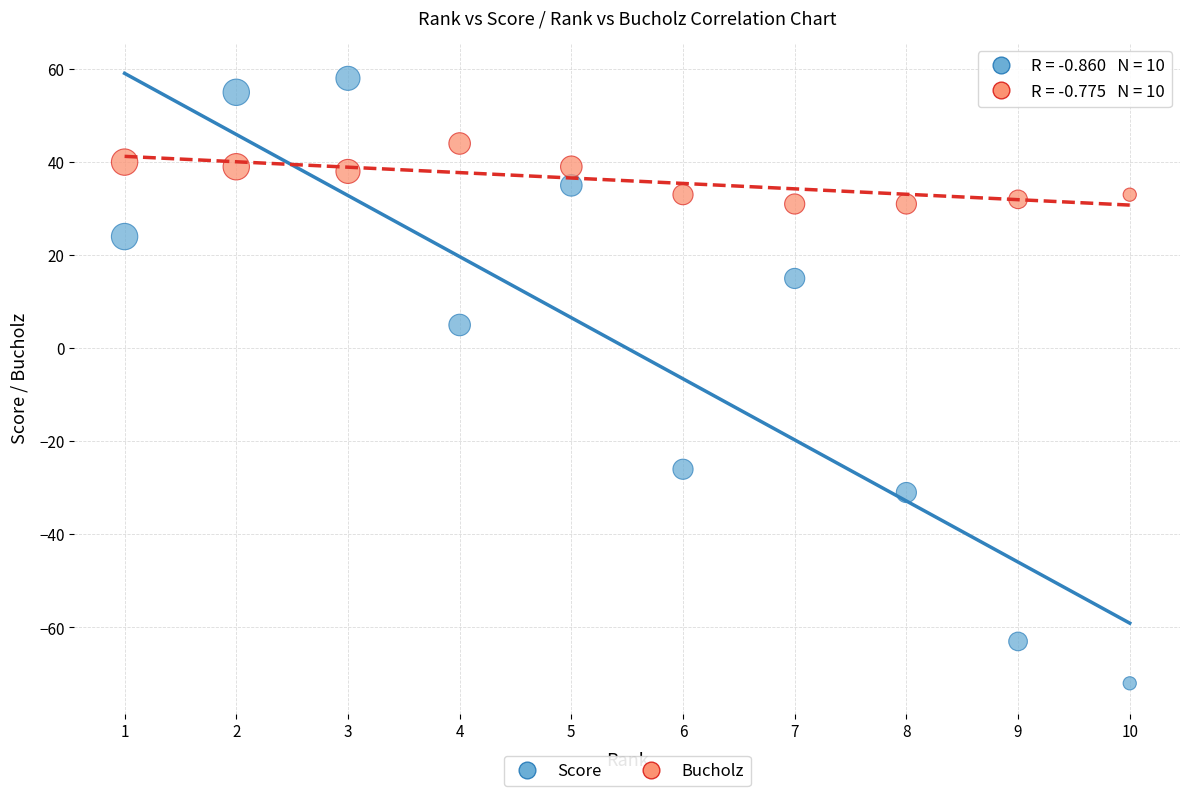

Which series reaches the maximum Y coordinate?

Score